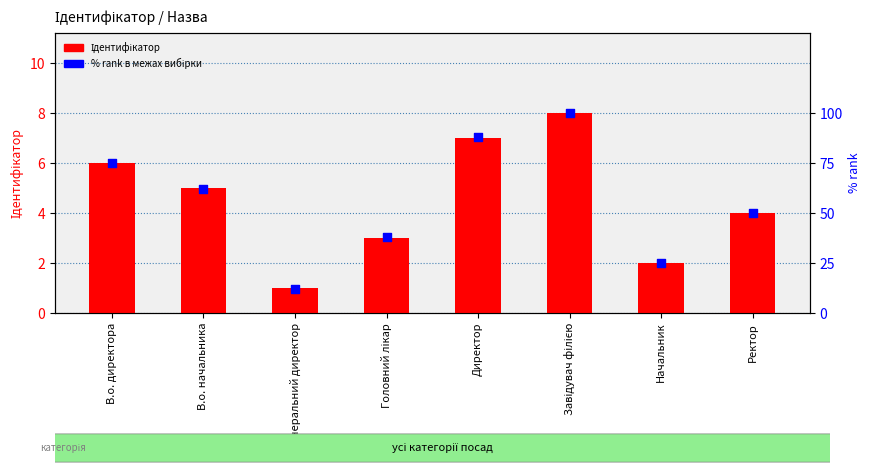

At how many categories does at least one series exceed 59?

4